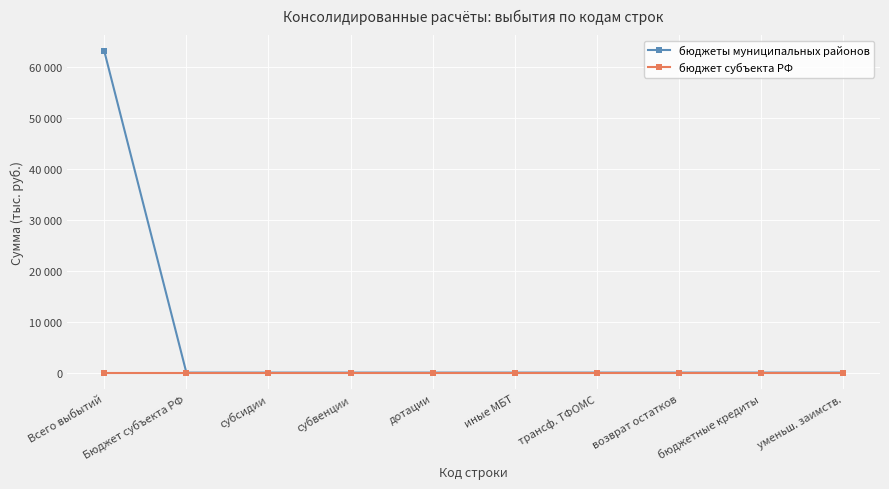

Where is бюджеты муниципальных районов nearest to the value 31516?

Бюджет субъекта РФ